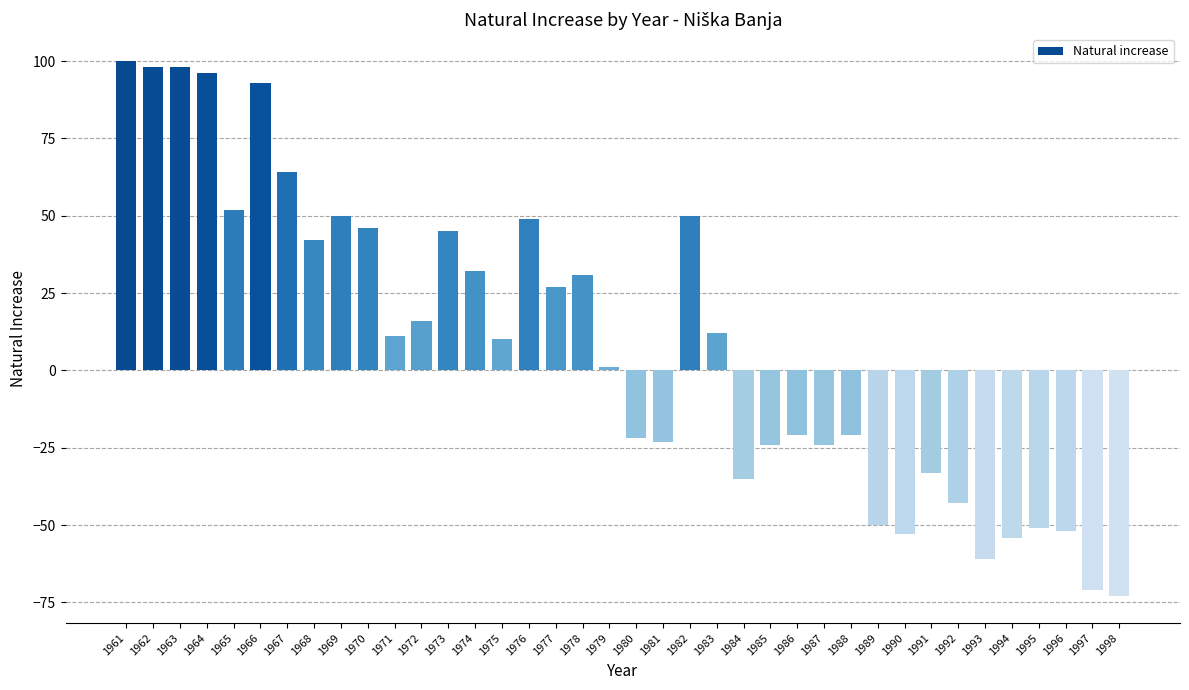

Approximately how many times larger is the value at 1972 compared to 1977?

0.6